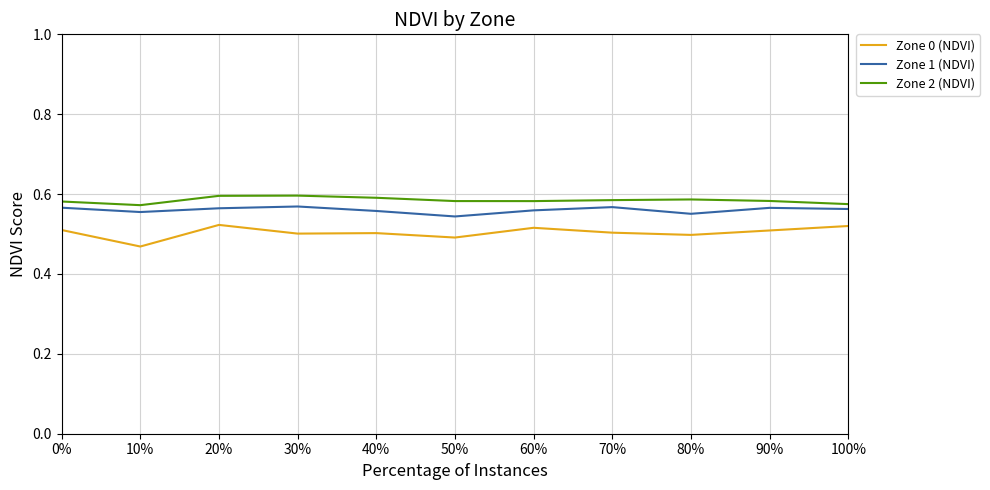

True or false: Zone 0 (NDVI) and Zone 1 (NDVI) intersect in this chart.

False